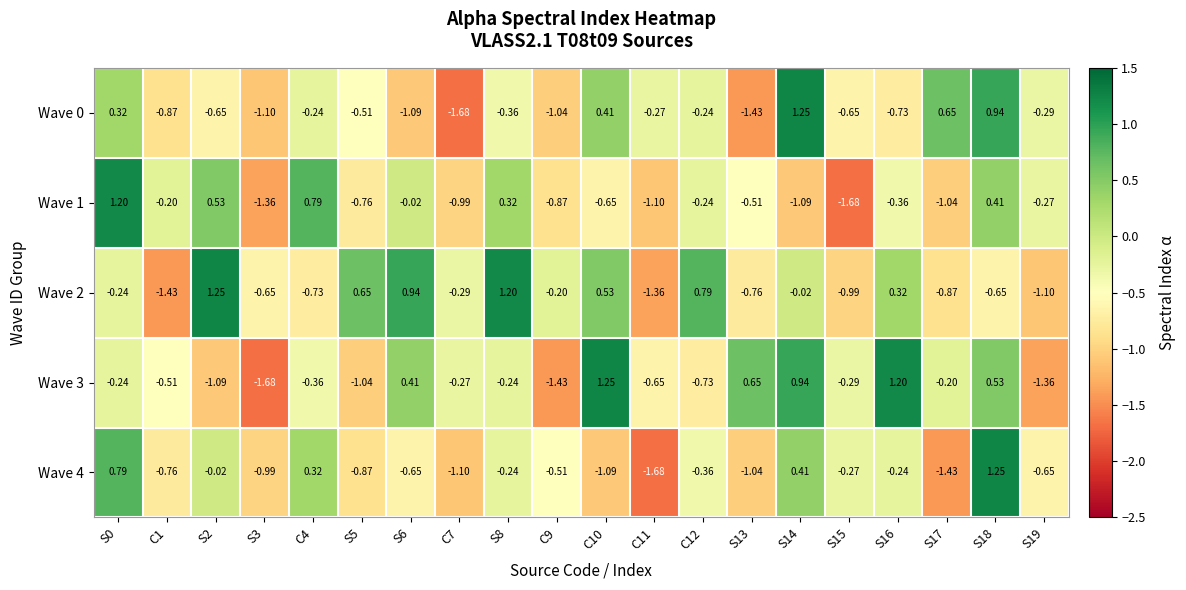

Is the value of Wave 3 at S0 greater than the value of Wave 0 at C9?

Yes